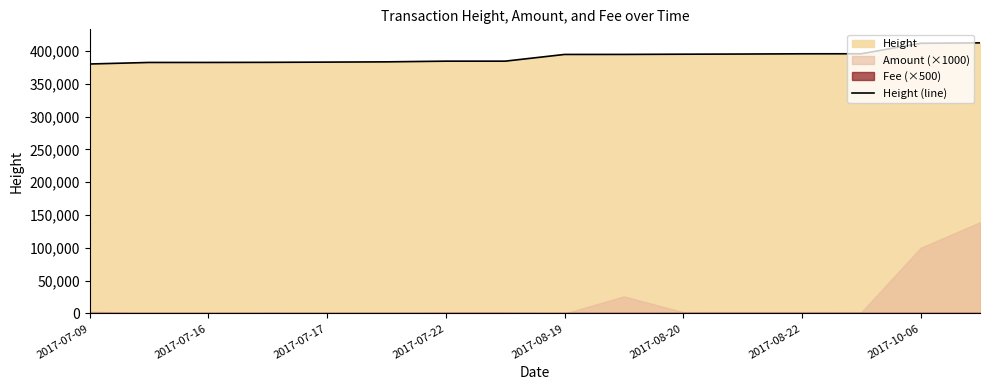

Does the chart have visible grid lines?

No